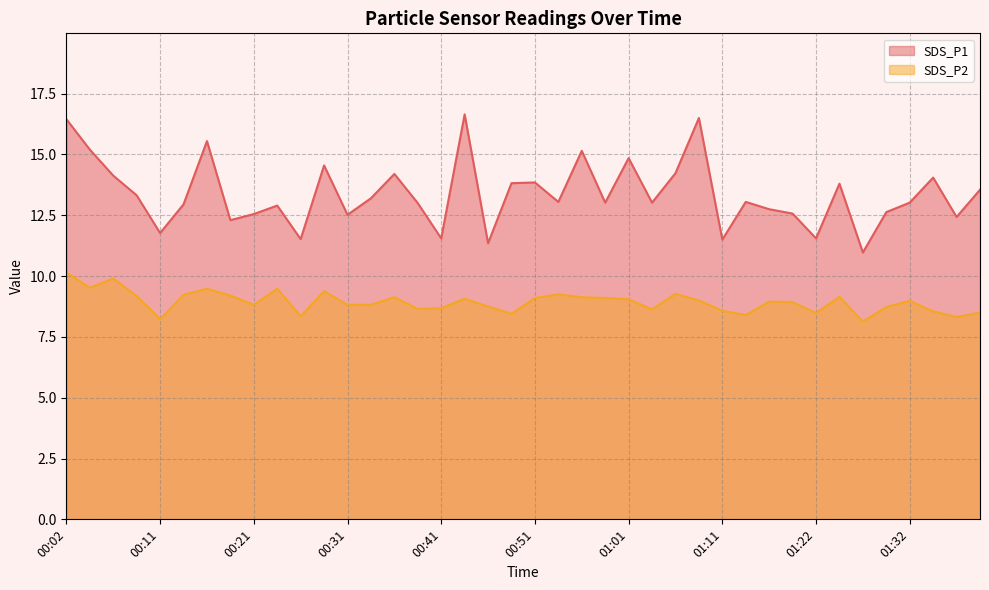

What is the total value across all series at 00:39?

21.6